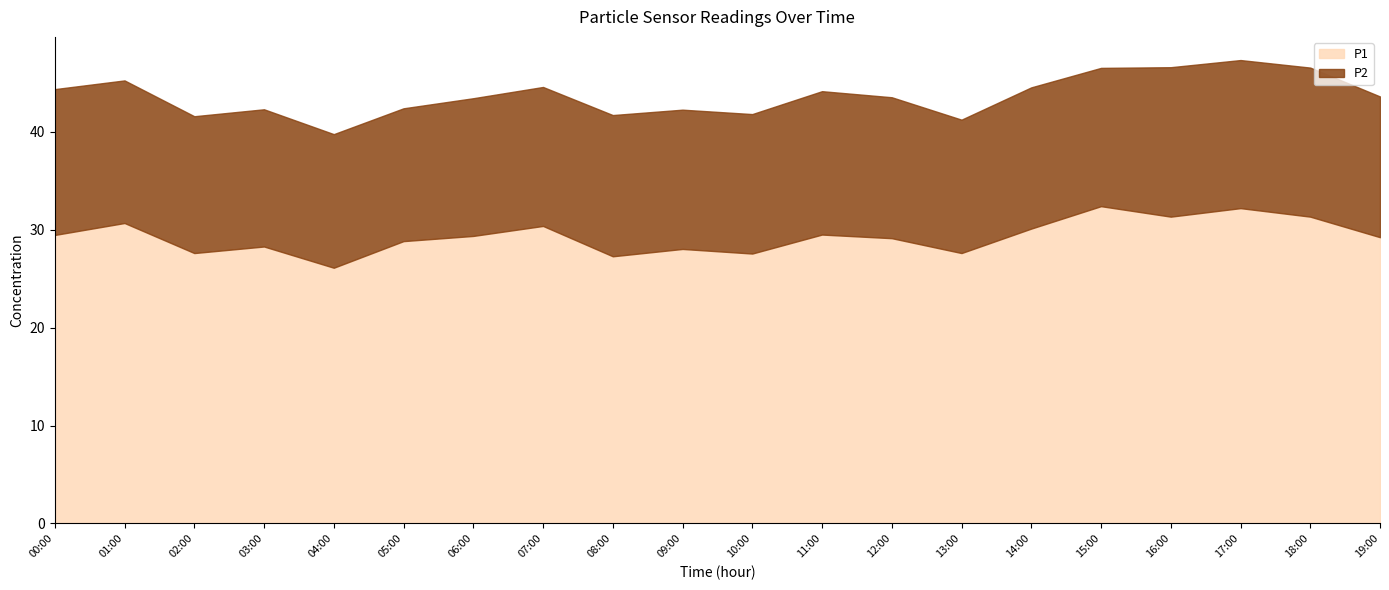

Reading right to left, extract all data points from this chart.

P1: 19:00=29.2	18:00=31.4	17:00=32.2	16:00=31.4	15:00=32.4	14:00=30.1	13:00=27.6	12:00=29.1	11:00=29.5	10:00=27.6	09:00=28.1	08:00=27.3	07:00=30.4	06:00=29.4	05:00=28.9	04:00=26.1	03:00=28.3	02:00=27.6	01:00=30.7	00:00=29.5
P2: 19:00=14.4	18:00=15.2	17:00=15.1	16:00=15.3	15:00=14.1	14:00=14.4	13:00=13.6	12:00=14.4	11:00=14.7	10:00=14.2	09:00=14.2	08:00=14.4	07:00=14.2	06:00=14.1	05:00=13.6	04:00=13.7	03:00=14.0	02:00=14.0	01:00=14.6	00:00=14.9